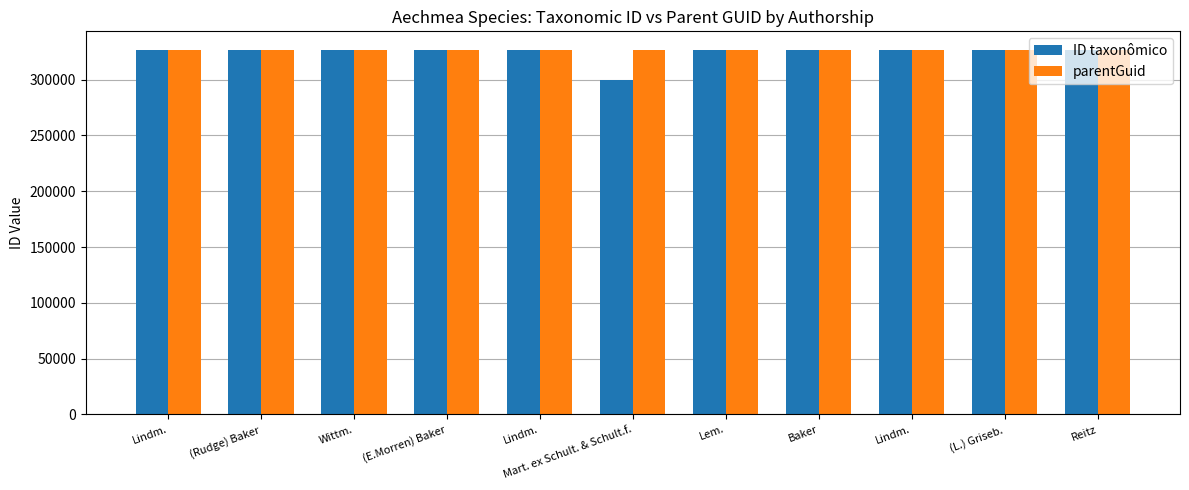

Rank the categories by ID taxonômico value from highest to lowest.

Baker, (L.) Griseb., Lindm., Wittm., Lem., Lindm., (E.Morren) Baker, (Rudge) Baker, Lindm., Reitz, Mart. ex Schult. & Schult.f.